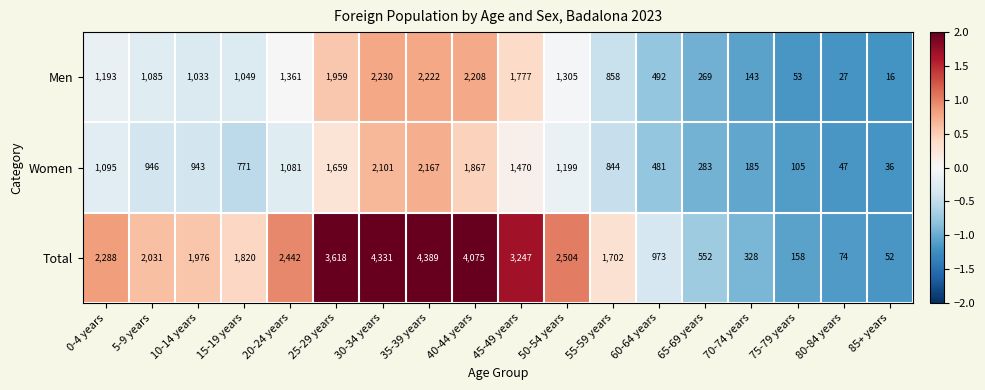

What is the difference between the highest and lowest values at 85+ years?

36